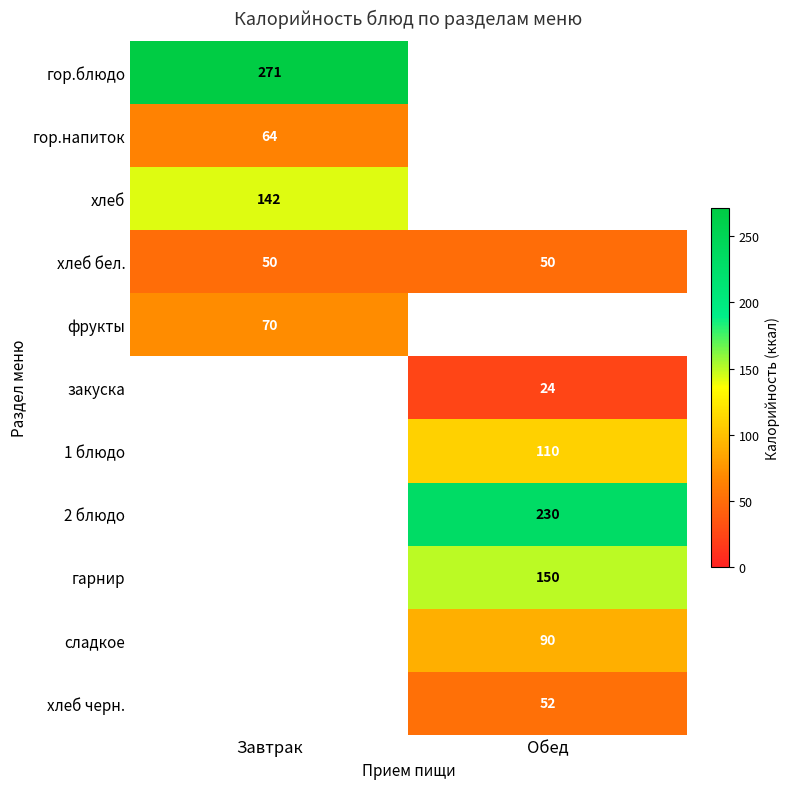

The value of 1 блюдо at Обед is 194. True or false?

False